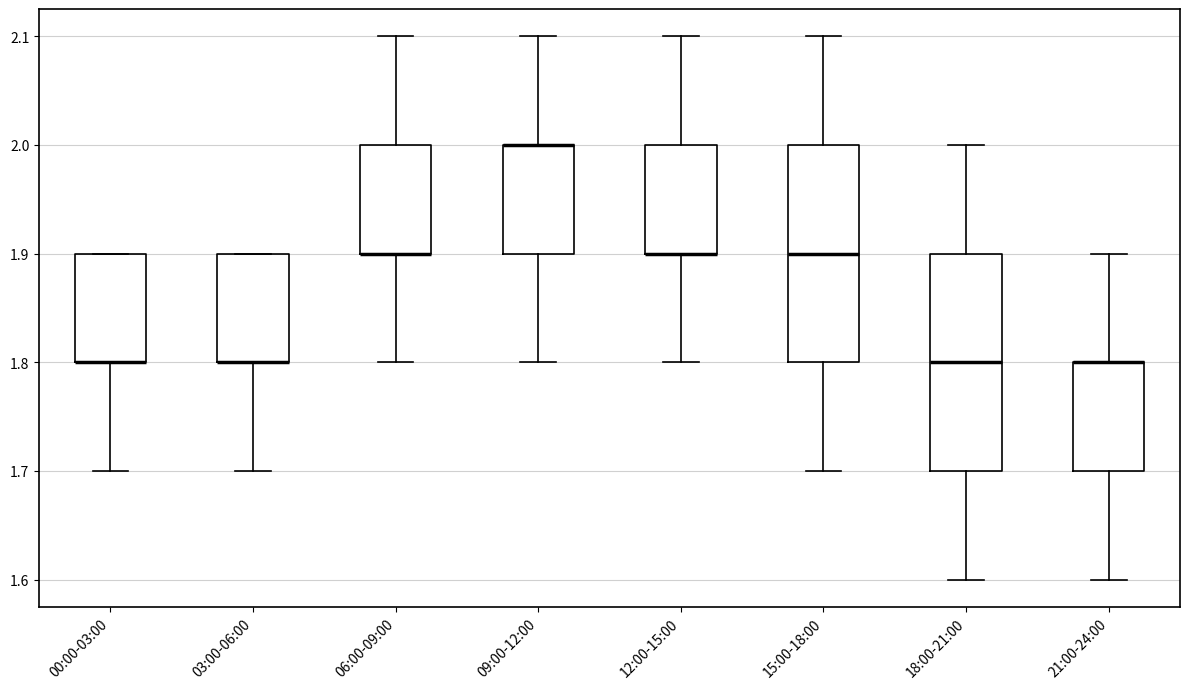

Where is the lower edge of the box for 09:00-12:00 on the y-axis? The values are not printed on the chart, so give them approximately, as read against the axis.

1.9